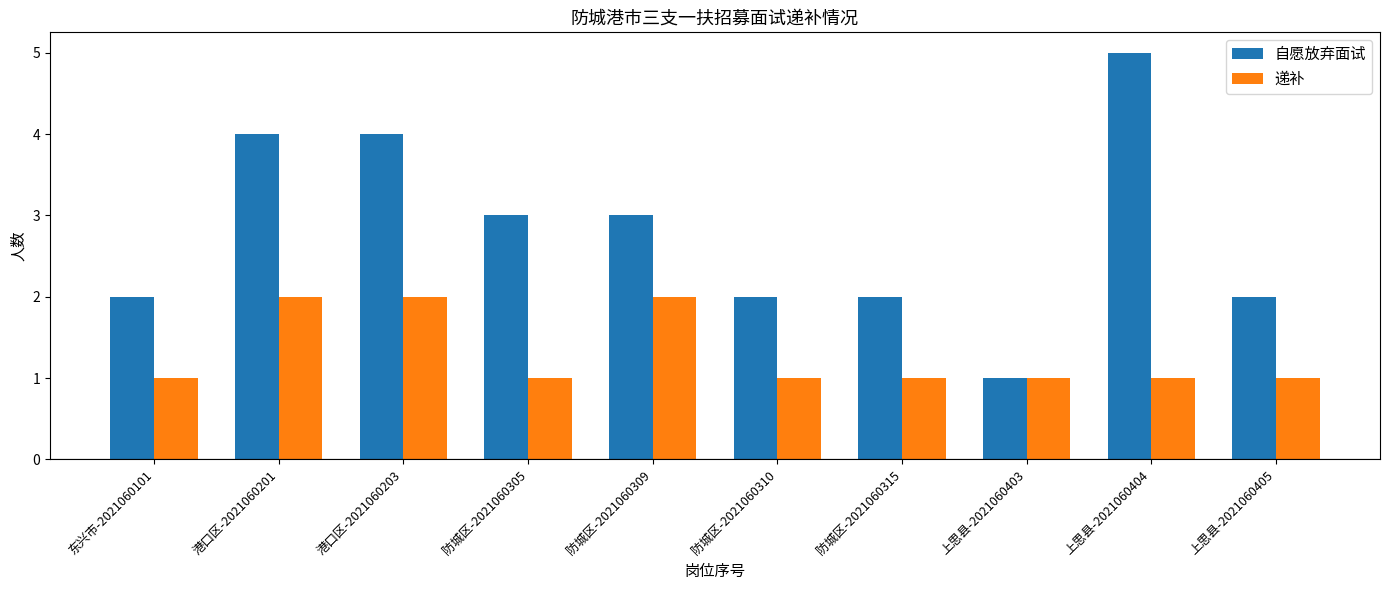

At 防城区-2021060310, list the series in order from smallest to largest.

递补, 自愿放弃面试